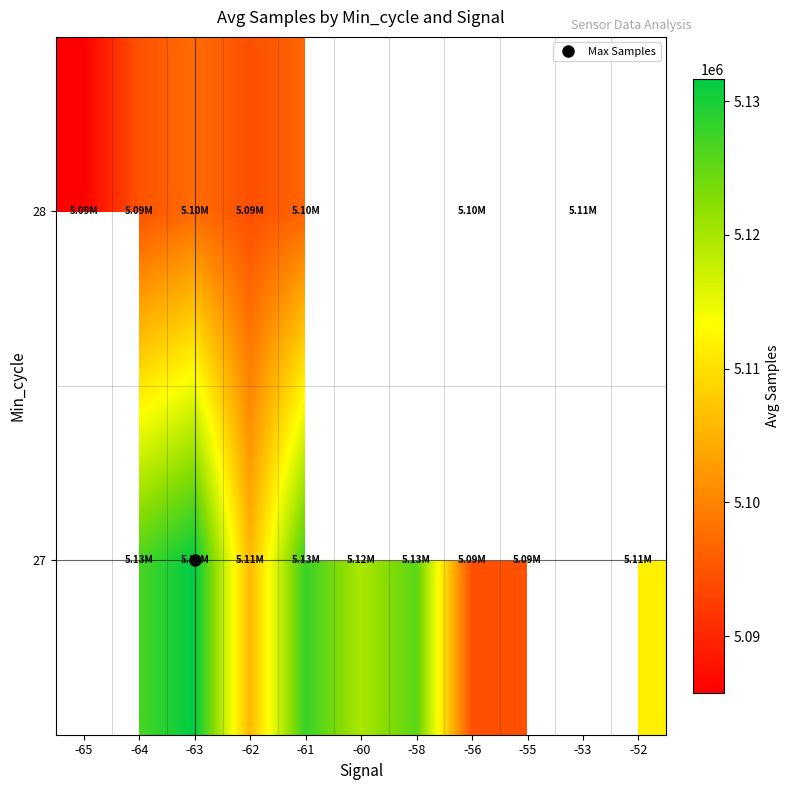

What is the approximate value of 28 at -64?

5094743.0